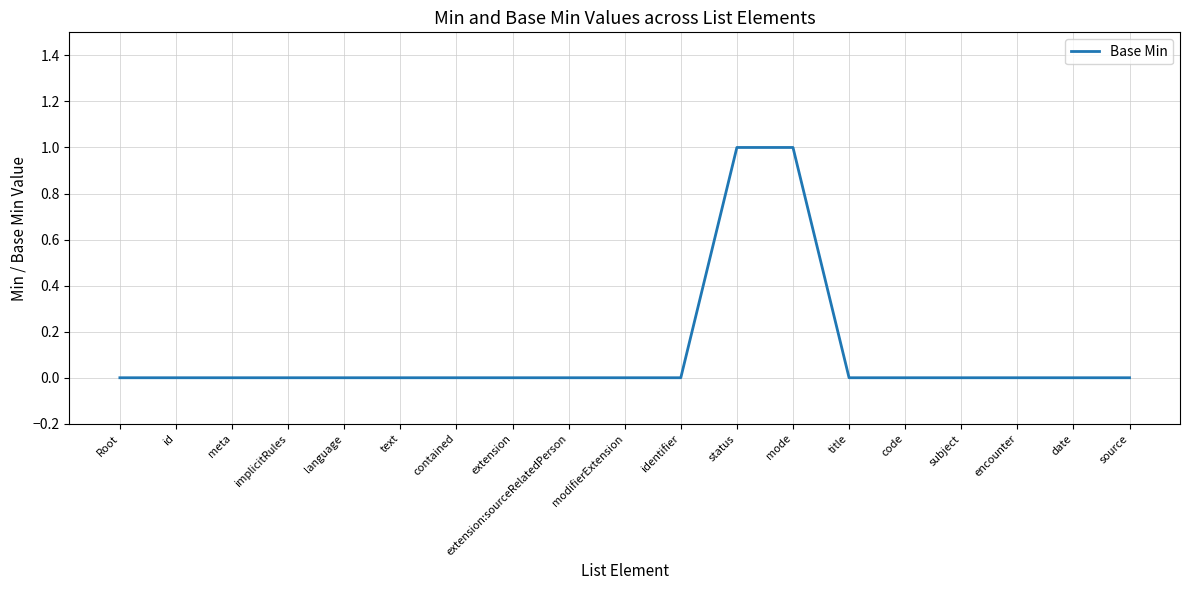

True or false: the data shows 0 at date.

True